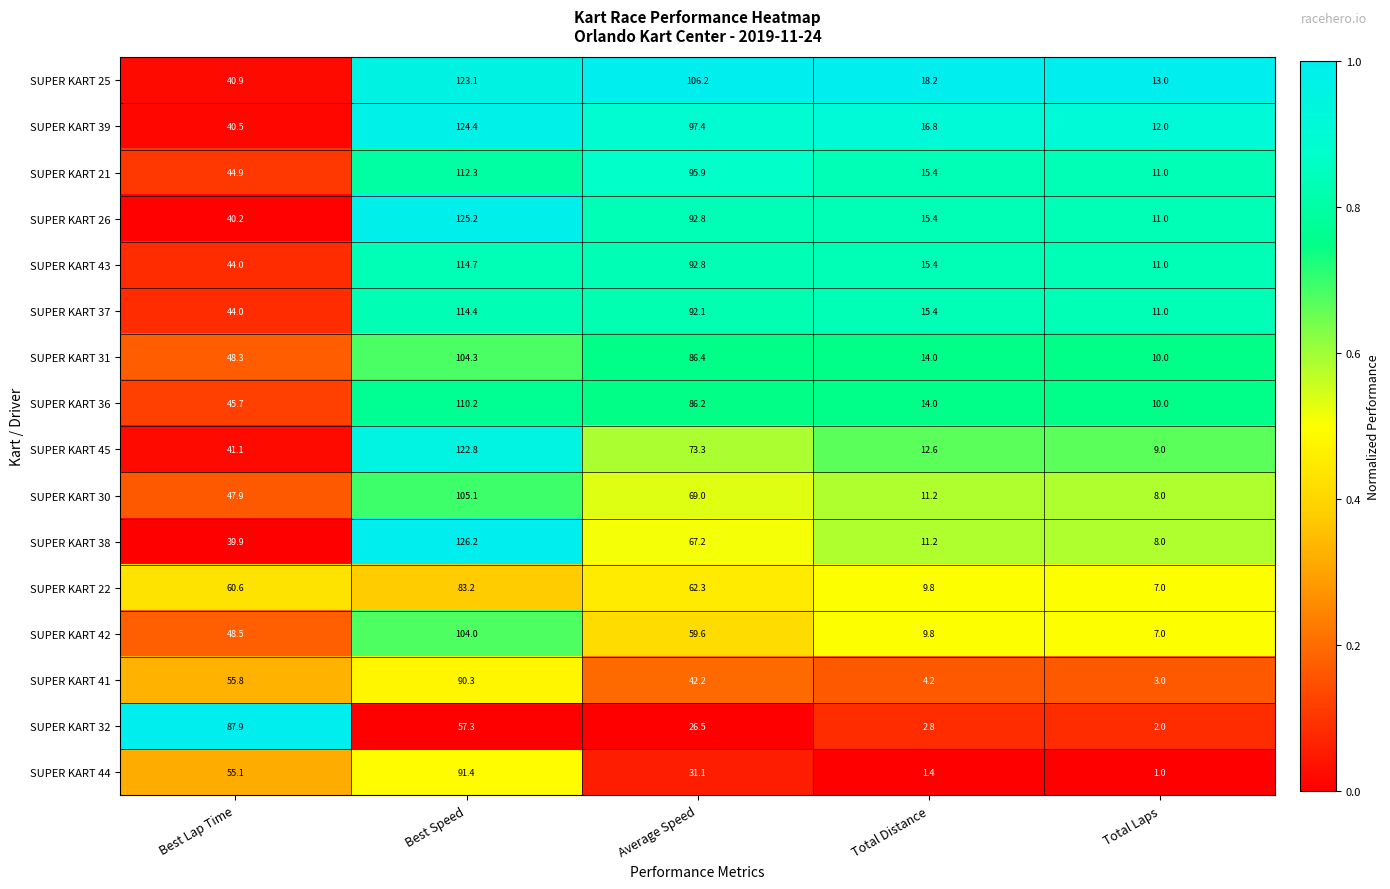

What is the sum of all SUPER KART 30 values?

241.2